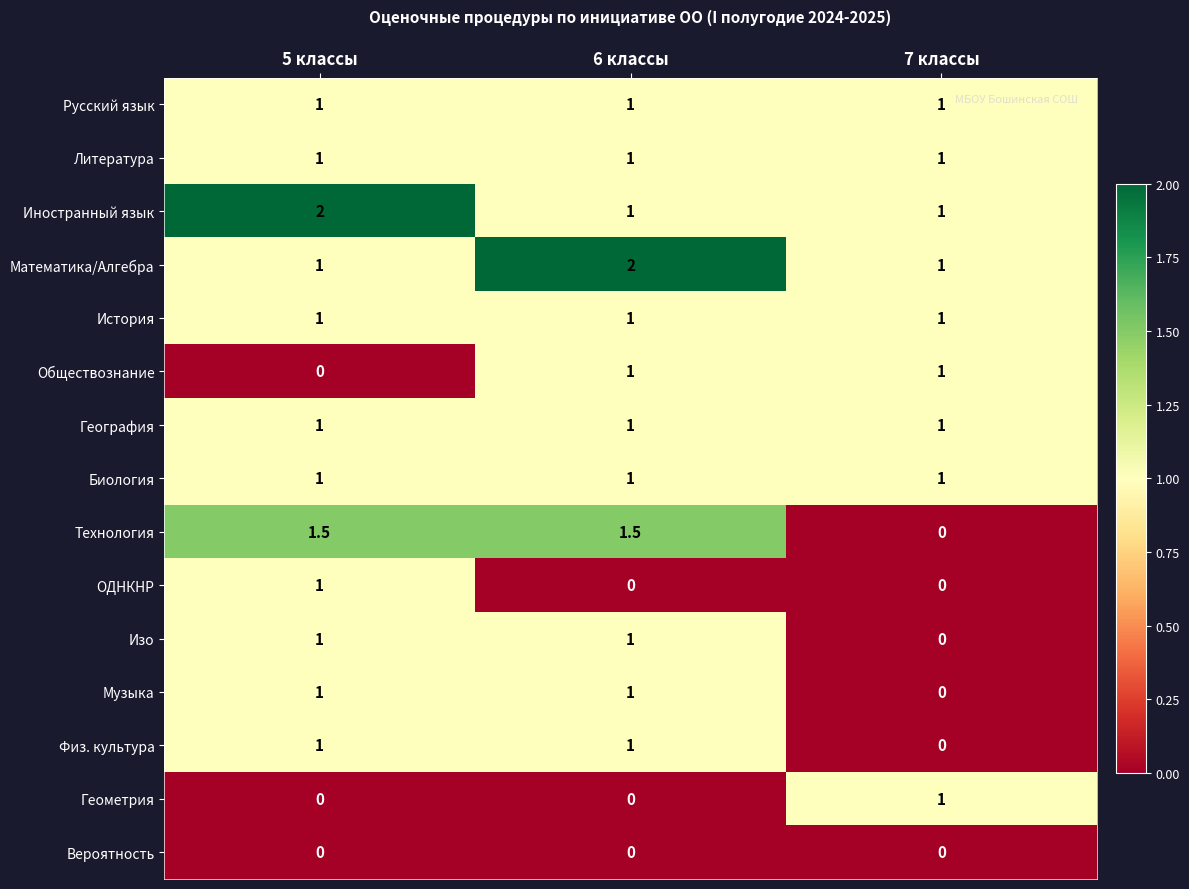

How many data points does each series have?

3